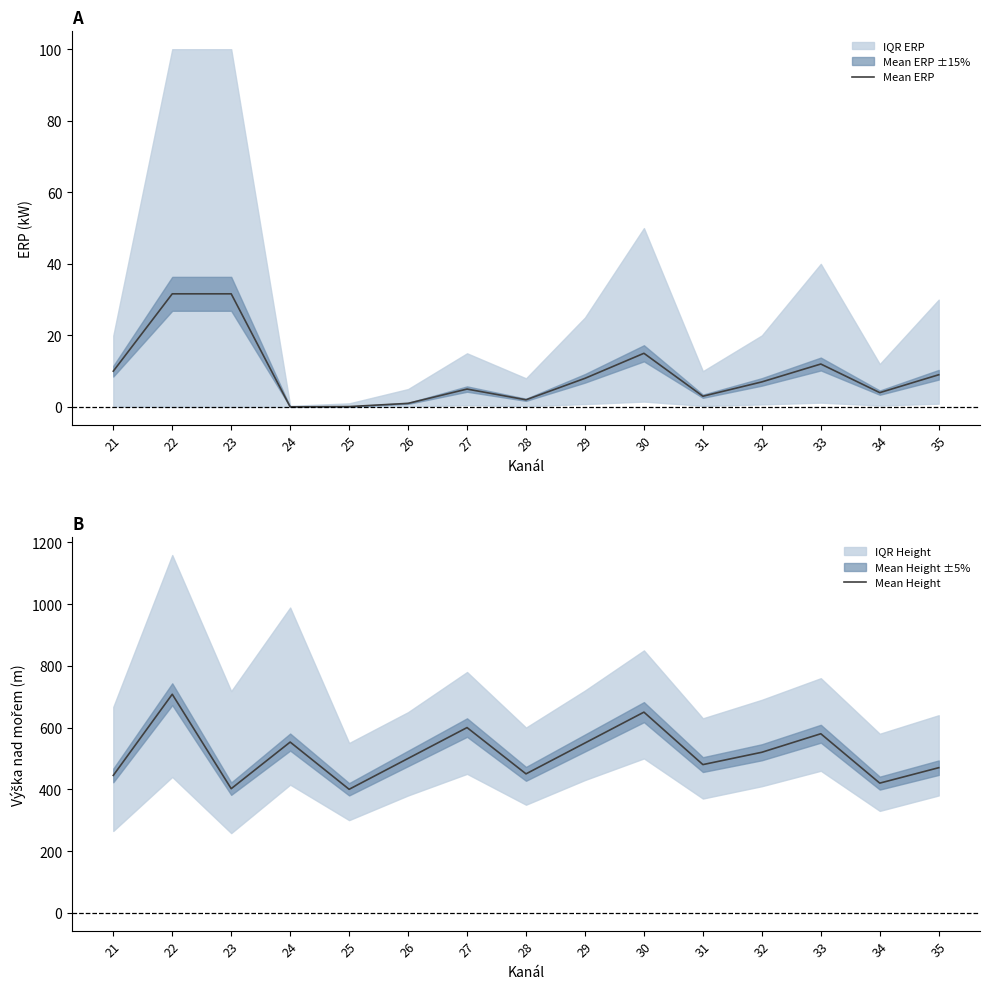

Rank the series by their average value, from lowest to highest.

Mean ERP, Mean Height